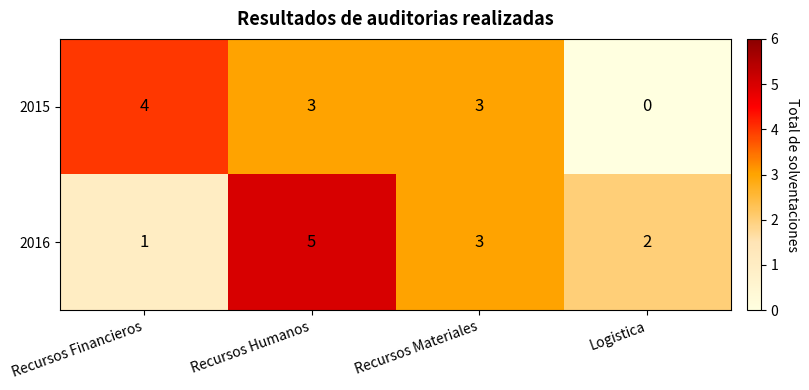

Rank the series by their average value, from highest to lowest.

2016, 2015